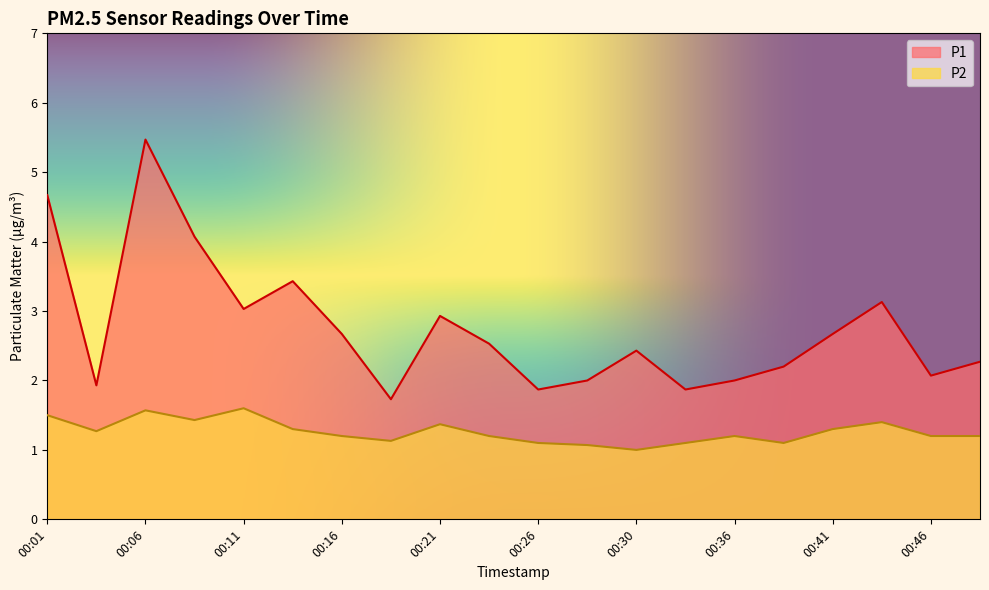

True or false: P1 and P2 intersect in this chart.

False